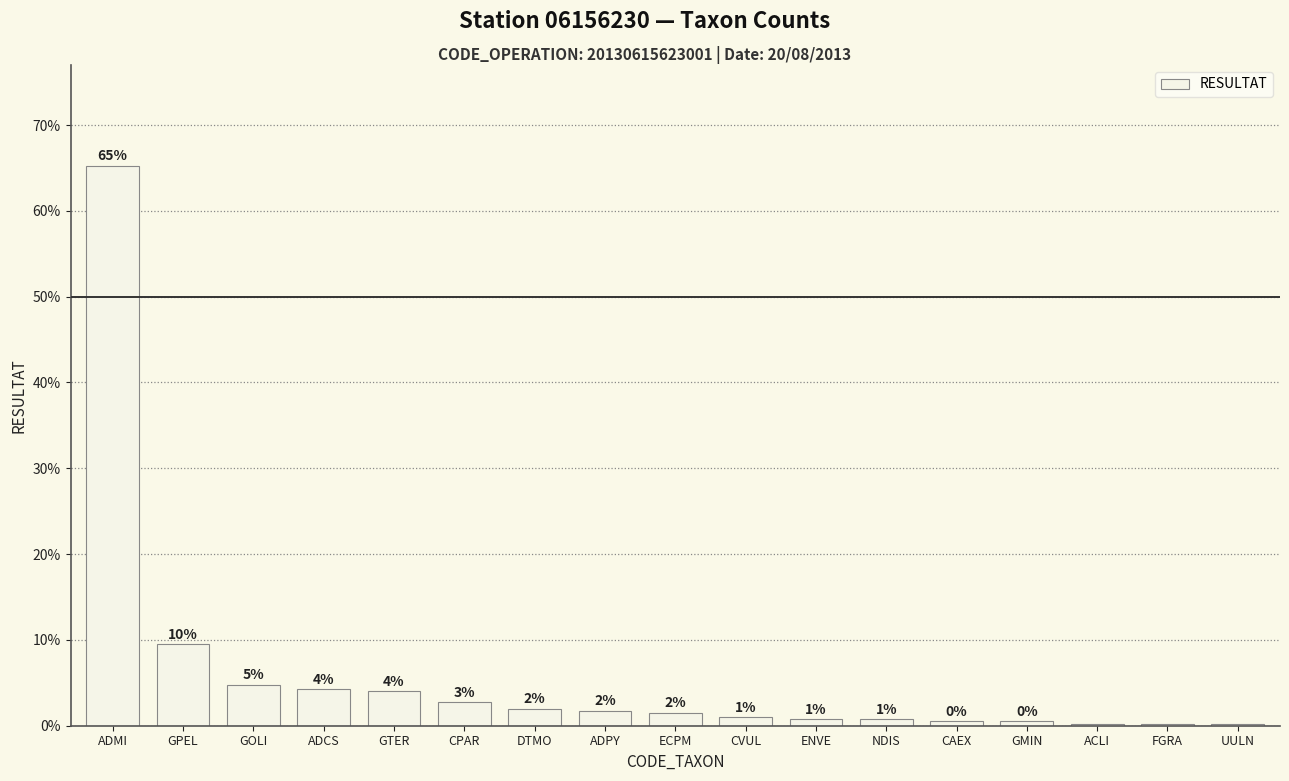

At which label is the value closest to 32?

GPEL